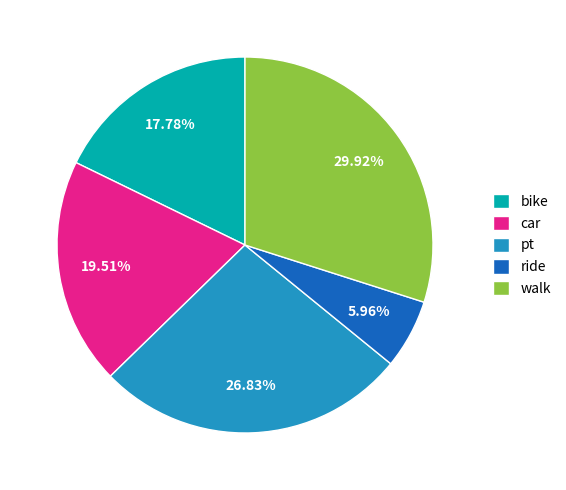

To the nearest percent, what percentage of the pie is ride?

6%